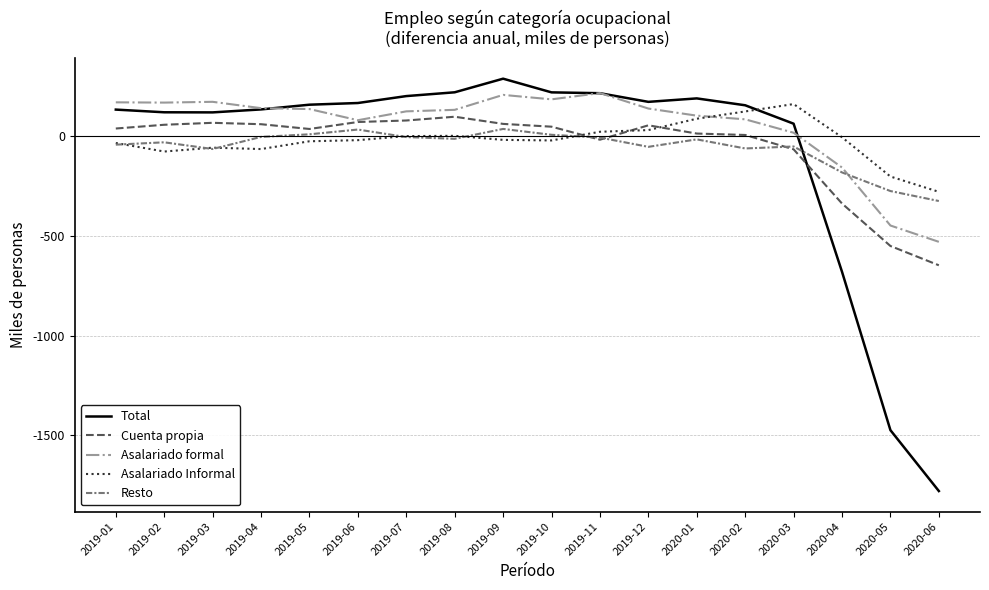

What position from the right is 2019-03?

16